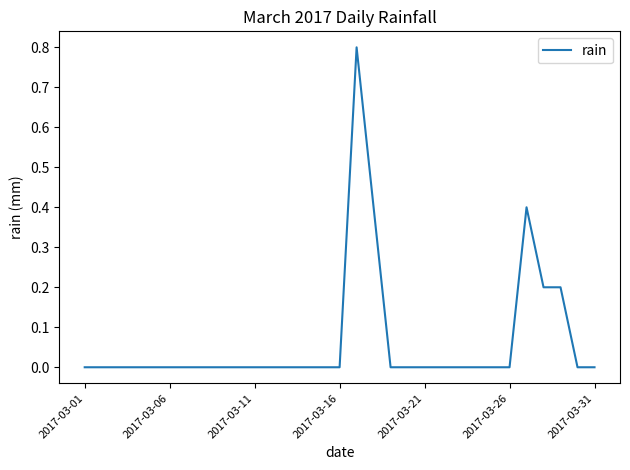

What is the greatest value displayed?

0.8